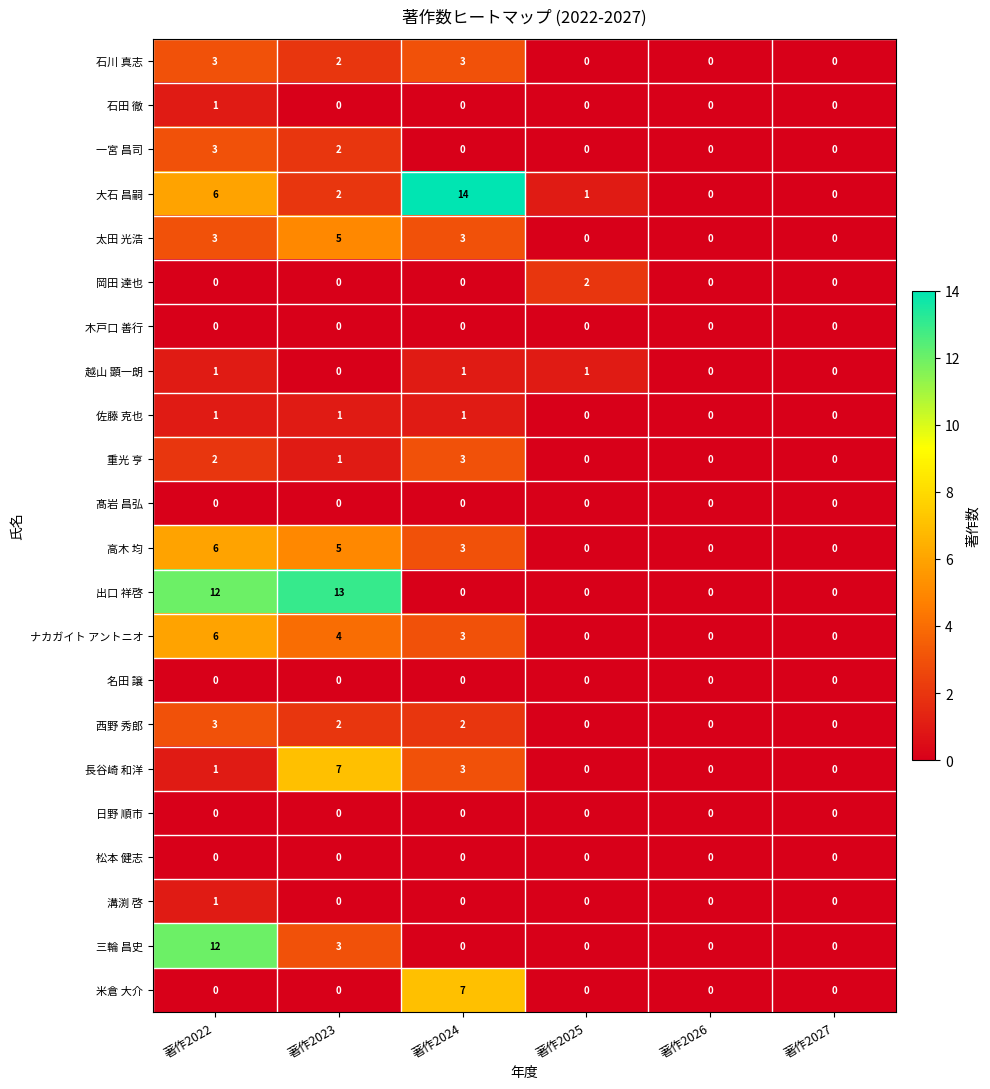

Where is 三輪 昌史 nearest to the value 6?

著作2023